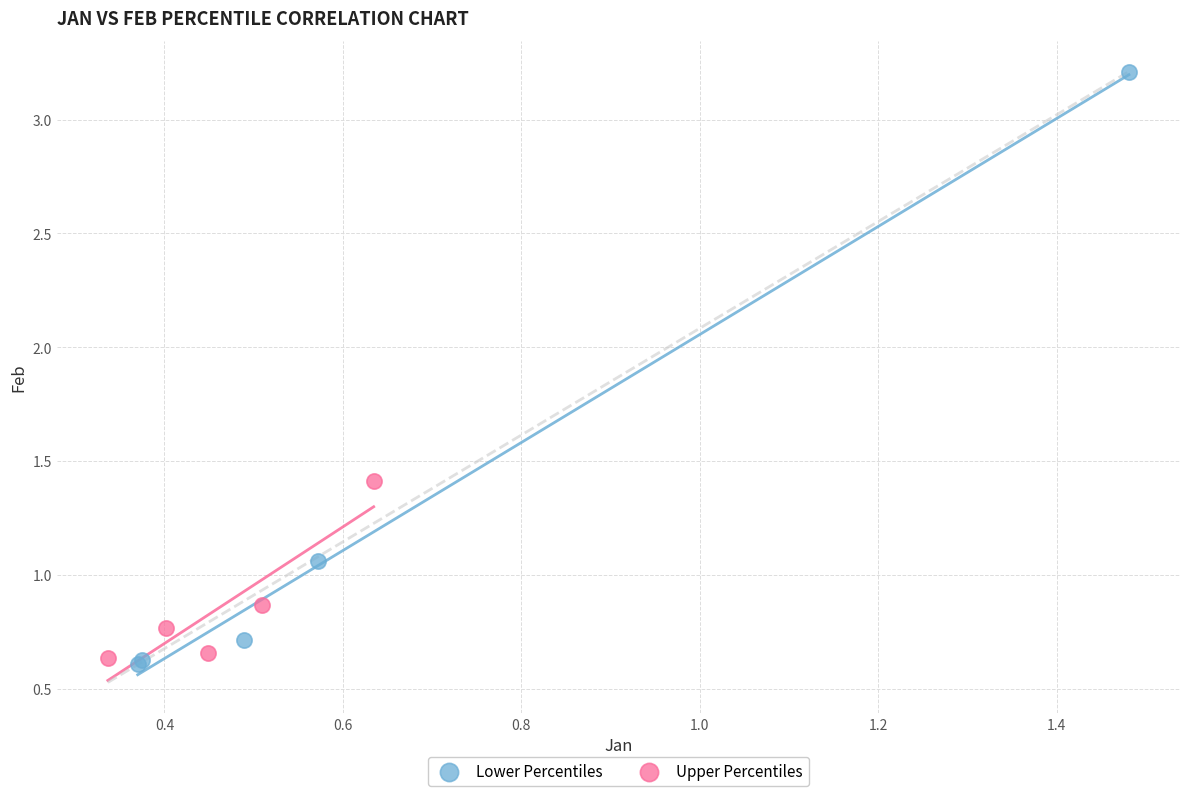

What are all the series names shown in the legend?

Lower Percentiles, Upper Percentiles